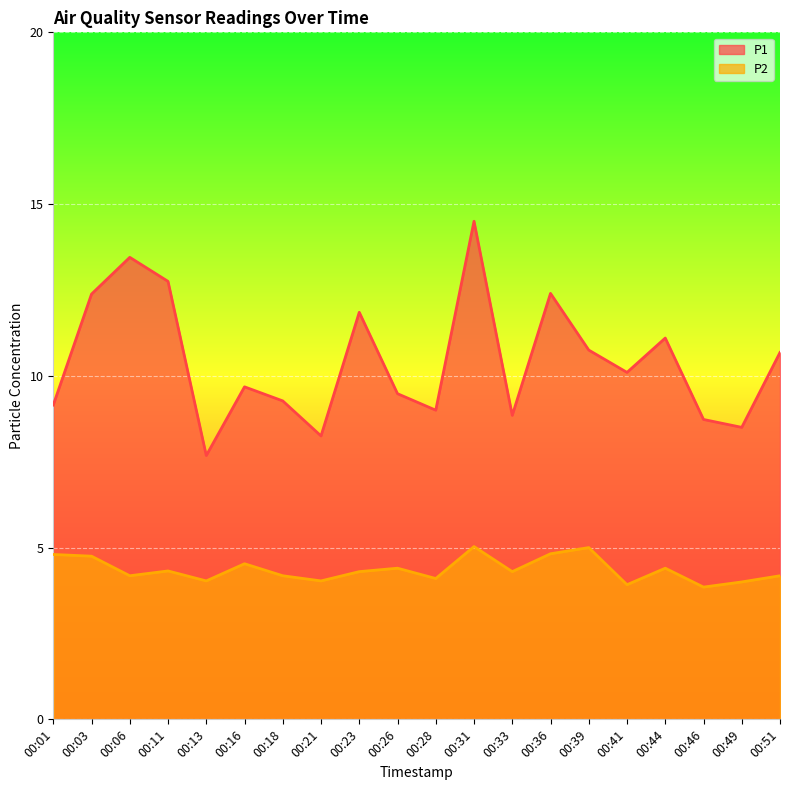

Which has a higher value, 00:46 or 00:39?

00:39